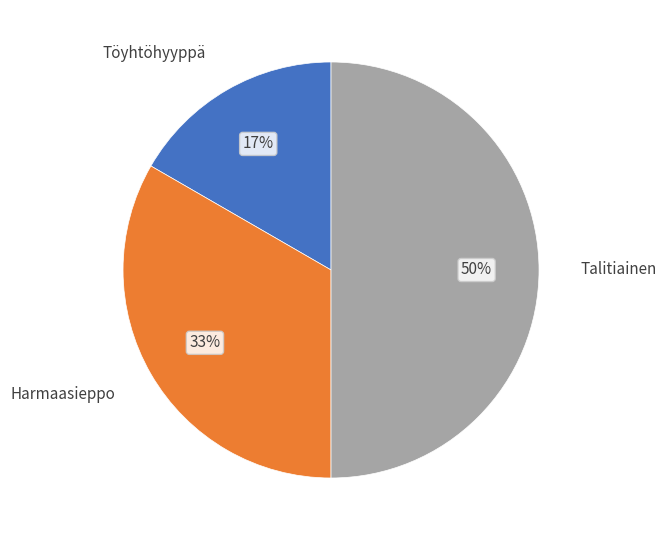

Rank the categories by value from highest to lowest.

Talitiainen, Harmaasieppo, Töyhtöhyyppä